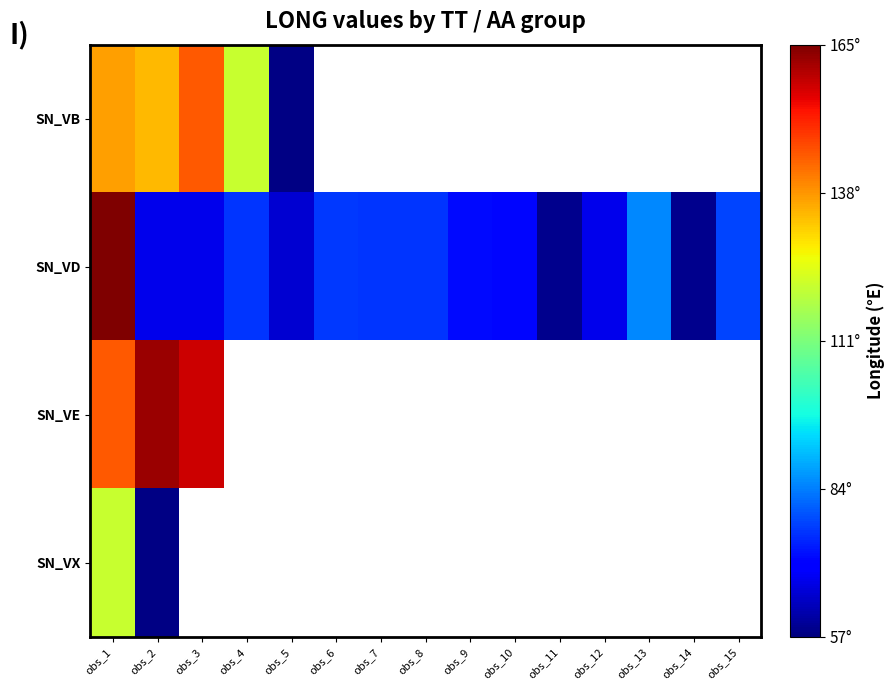

At which category is the sum across all series the highest?

obs_1